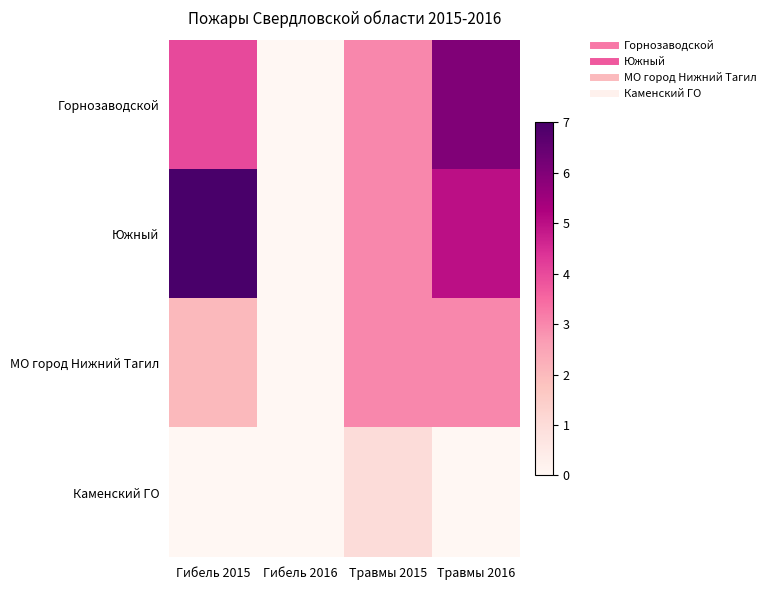

What is the difference between the highest and lowest values at Гибель 2015?

7